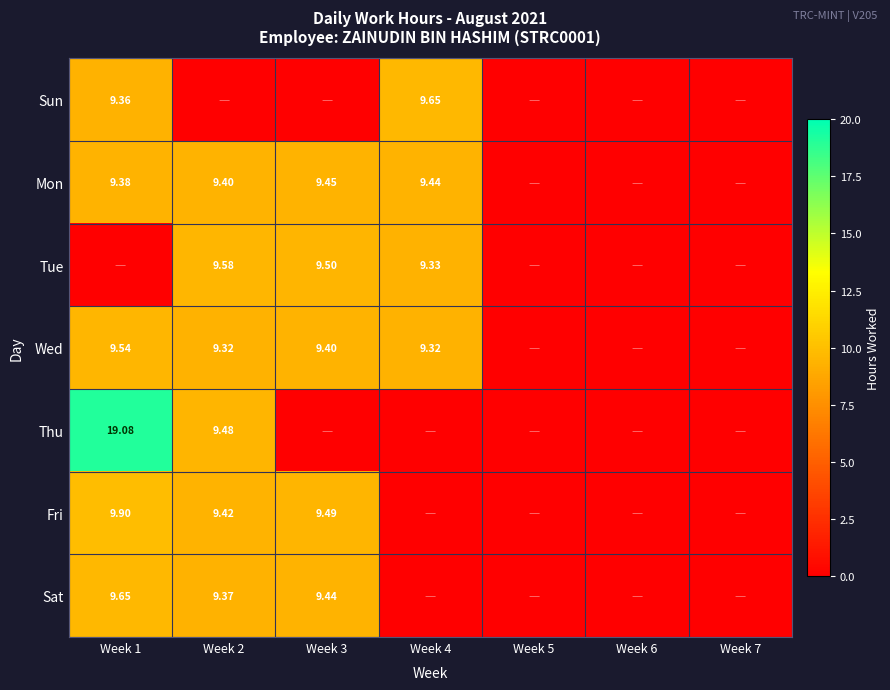

How many data points does each series have?

7